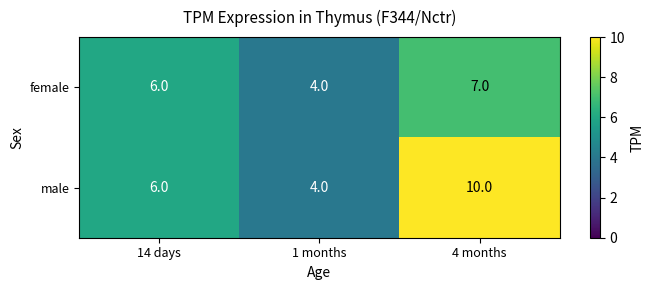

Count the number of categories in the chart.

3